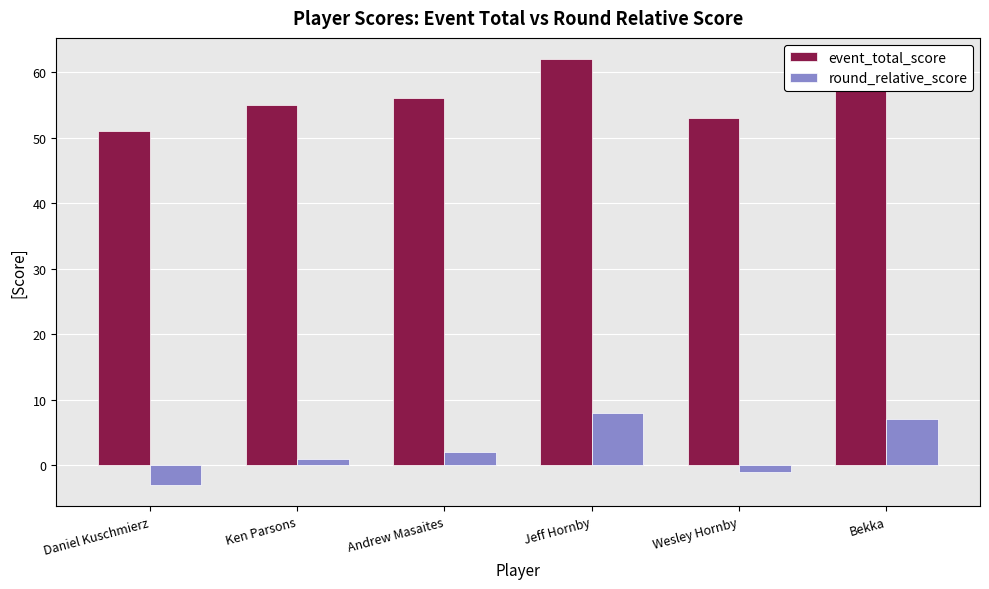

What is the average value of the event_total_score series?

56